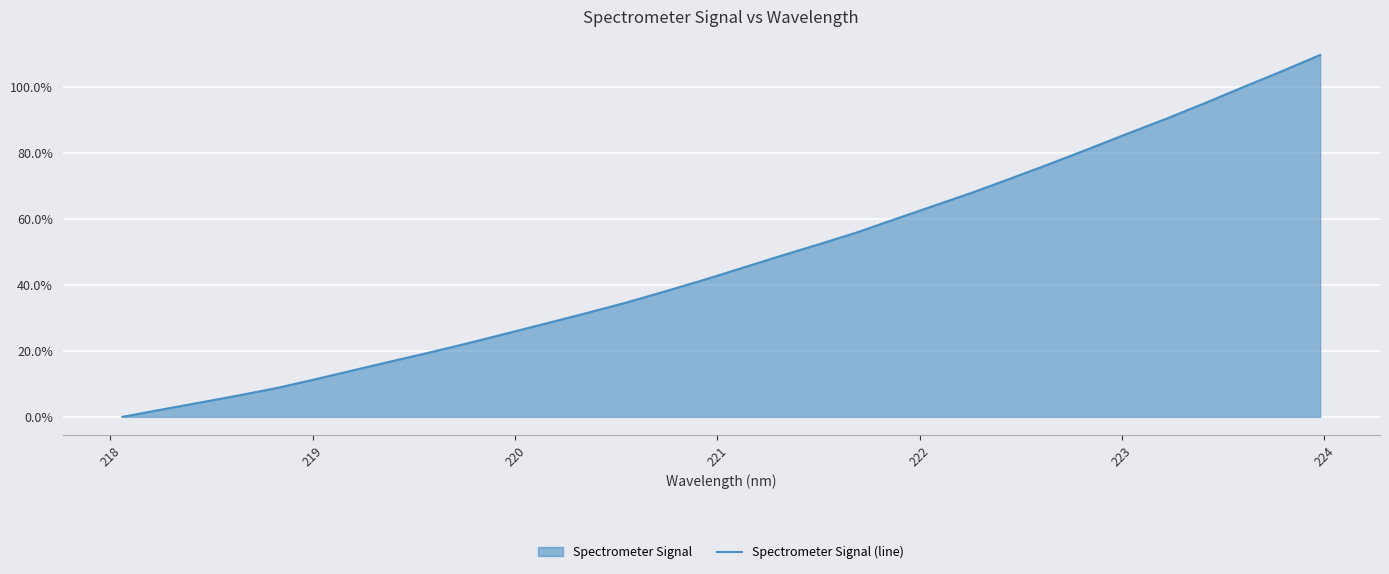

What is the maximum value shown in the chart?

109.7